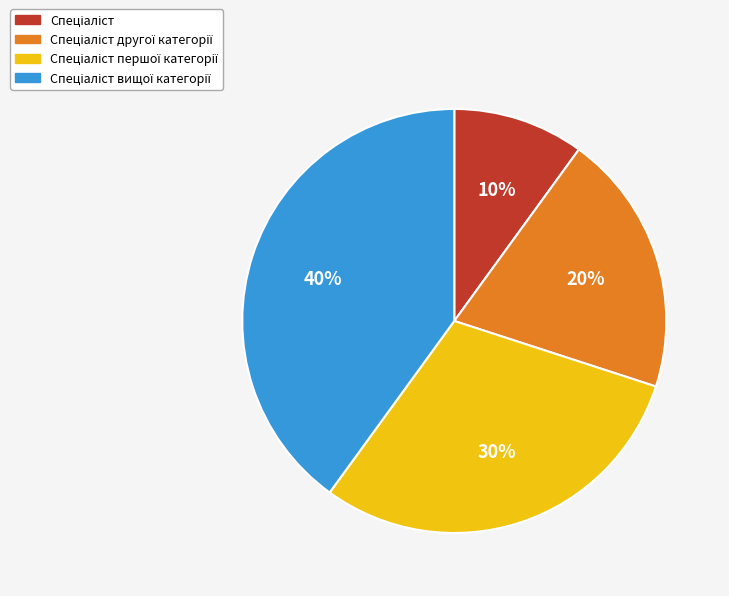

To the nearest percent, what is the average slice percentage?

25%